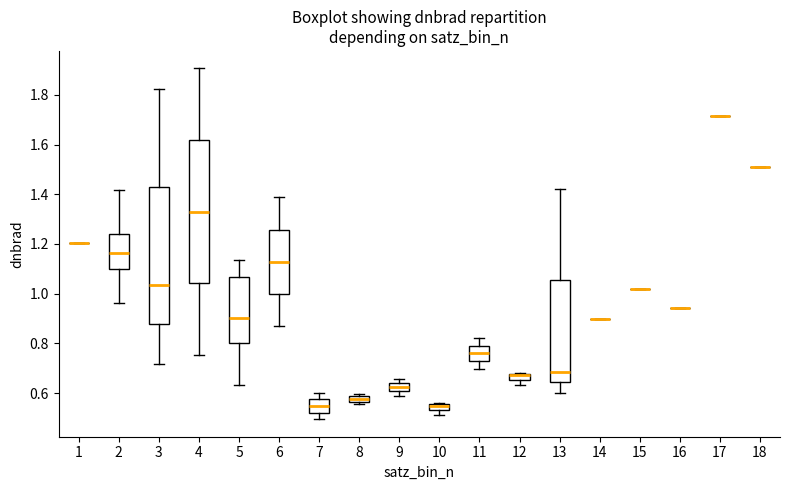

Where is the lower edge of the box at x = 10 on the y-axis? The values are not printed on the chart, so give them approximately, as read against the axis.

0.54